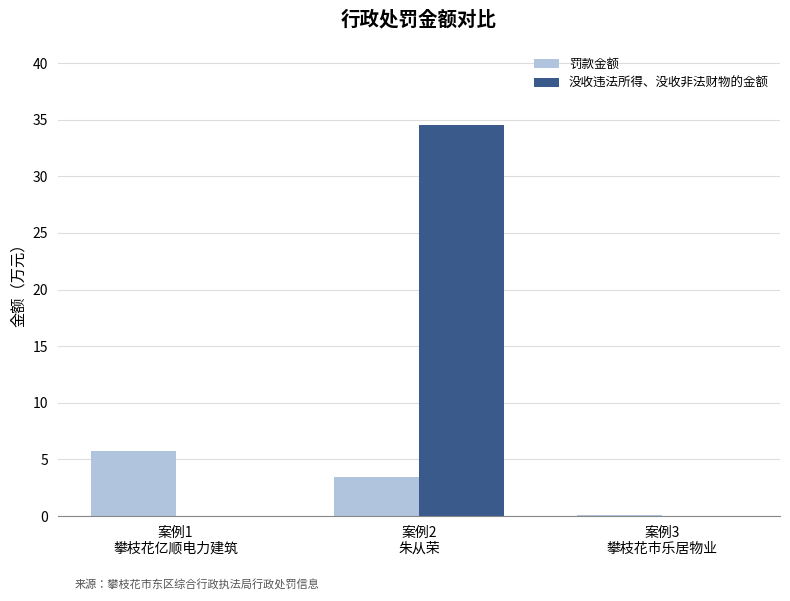

Are the bars horizontal?

No